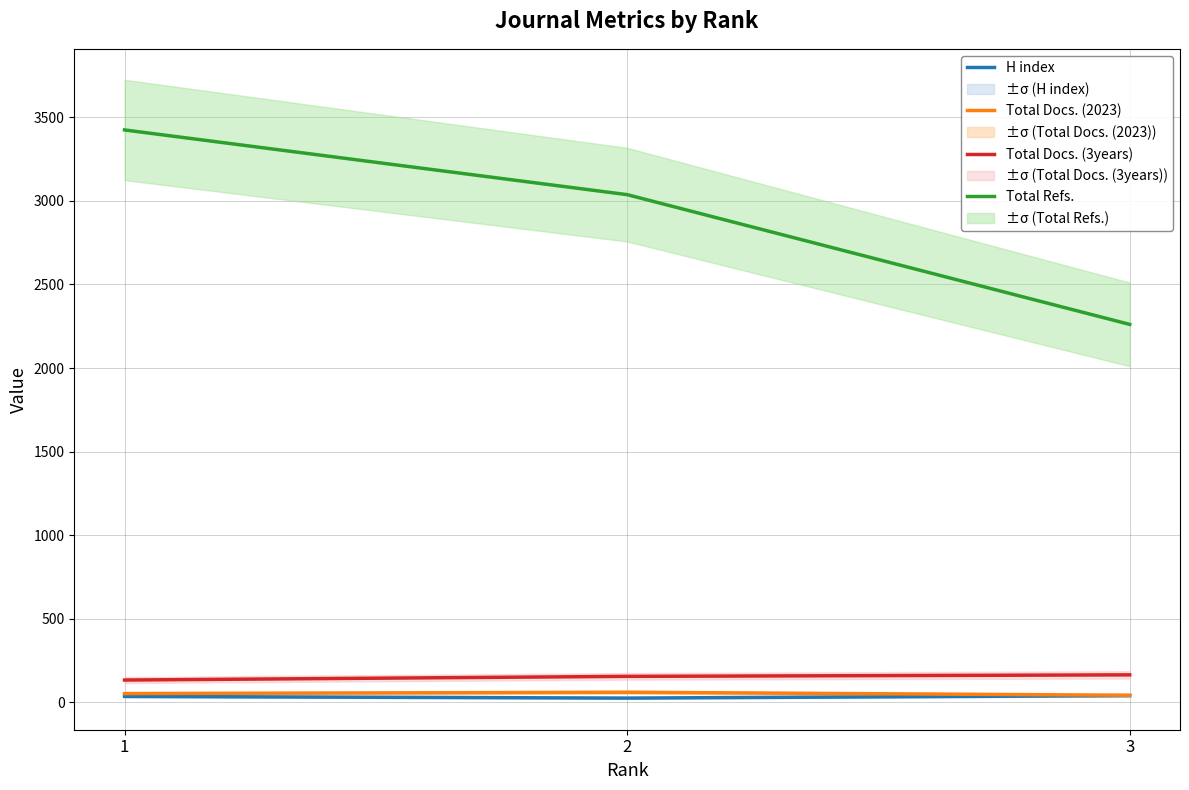

What is the lowest value of the H index series?

26